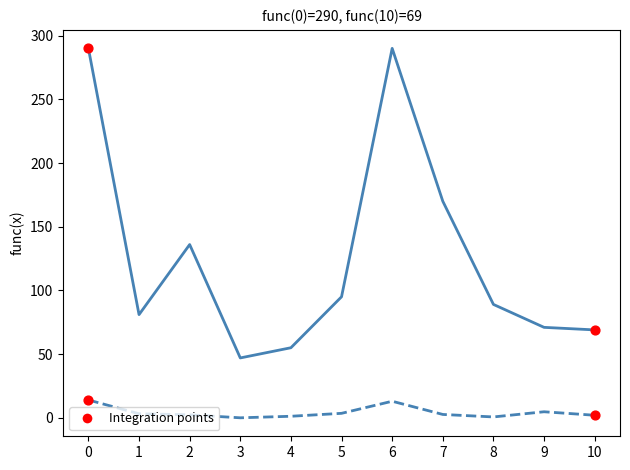

What is the total value across all series at 3?

47.0